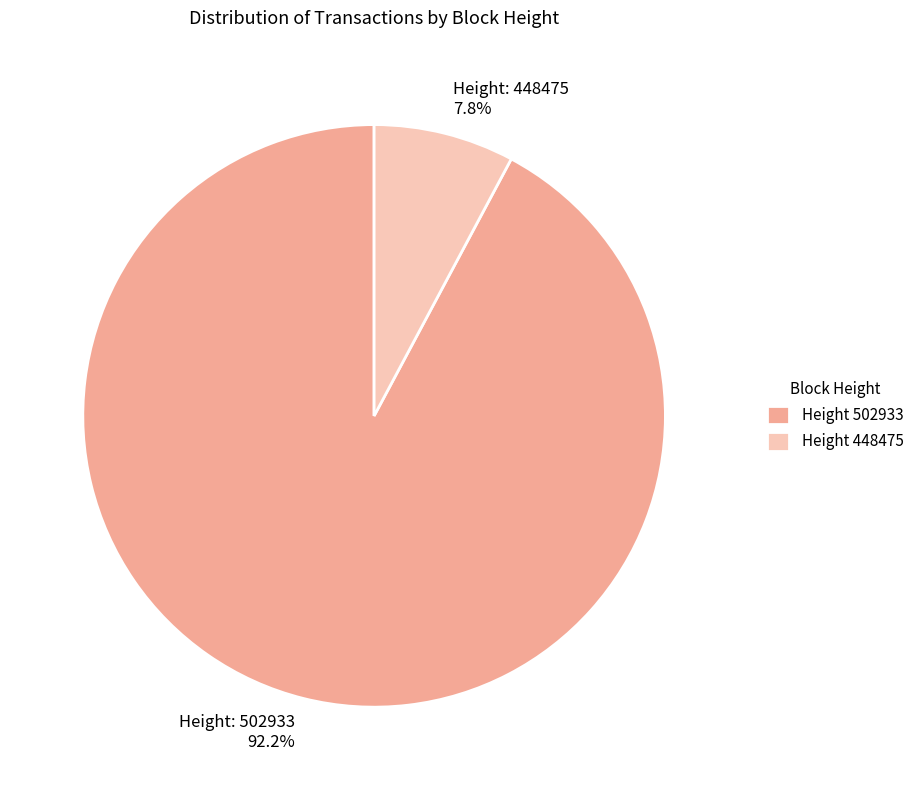

Is there any slice that represents more than half of the pie?

Yes